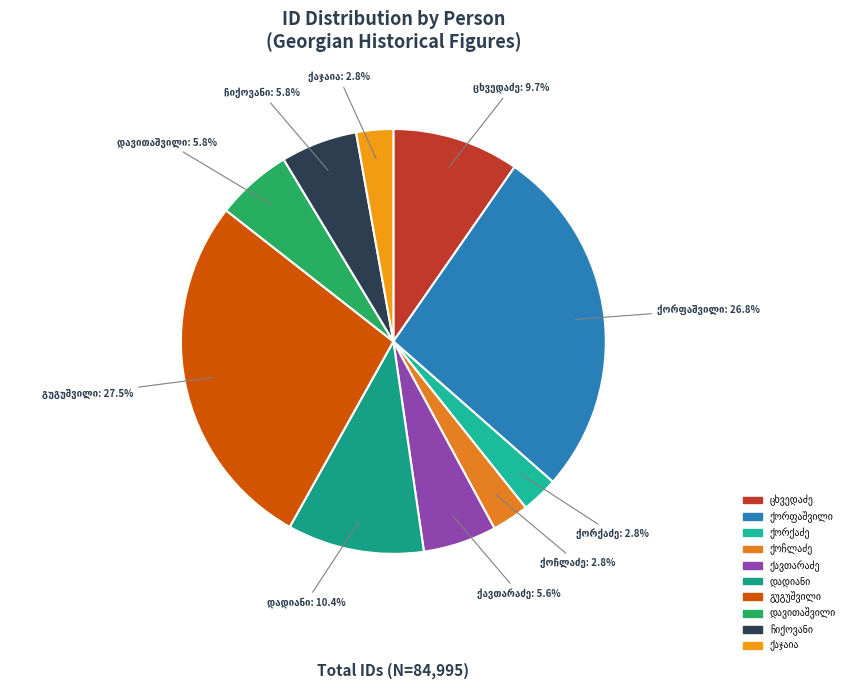

Is there a majority slice in this chart?

No